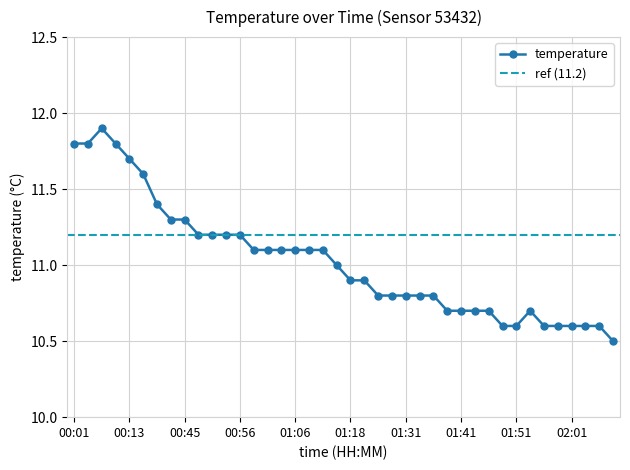

Which has a higher value, 00:58 or 01:31?

00:58